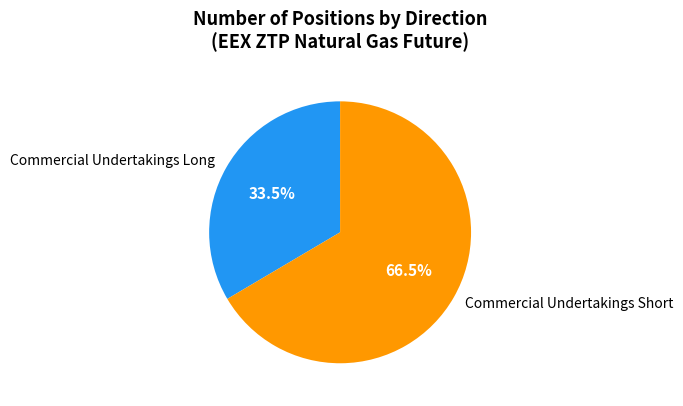

Is it true that Commercial Undertakings Short is 77% of the pie?

False